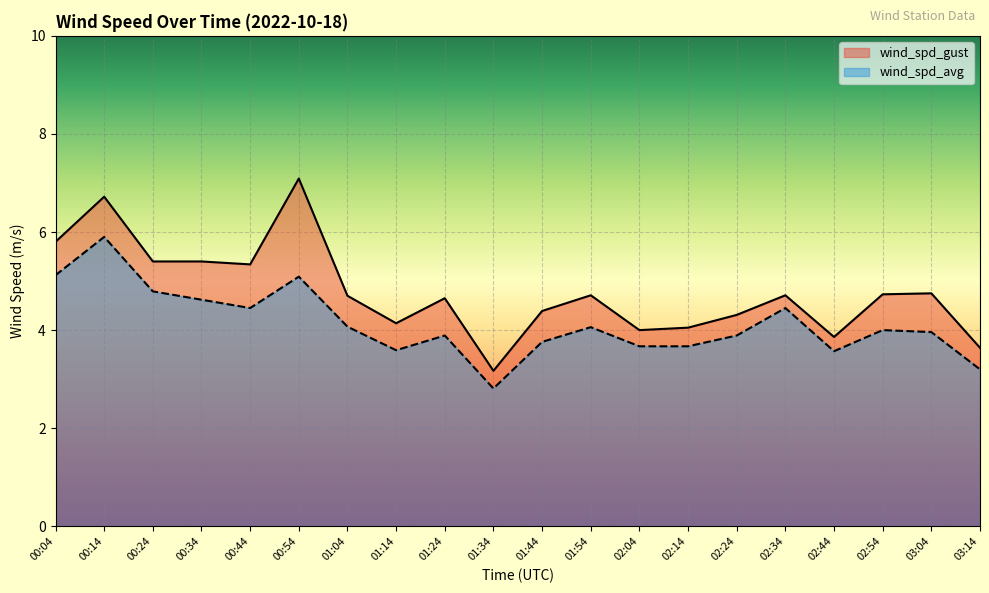

True or false: wind_spd_gust has more than 2 interior local peaks.

True